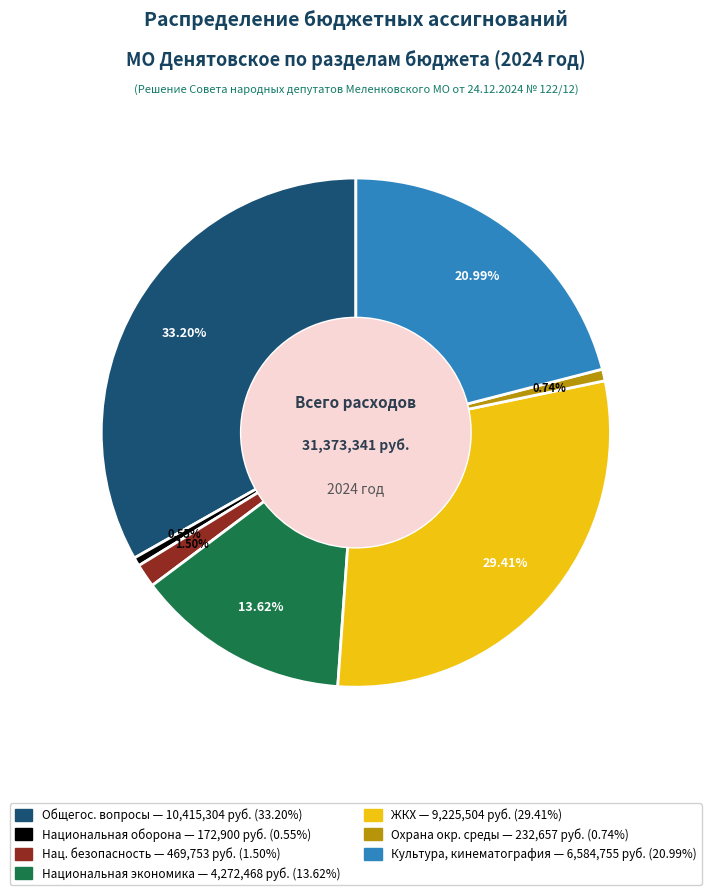

Is there a majority slice in this chart?

No